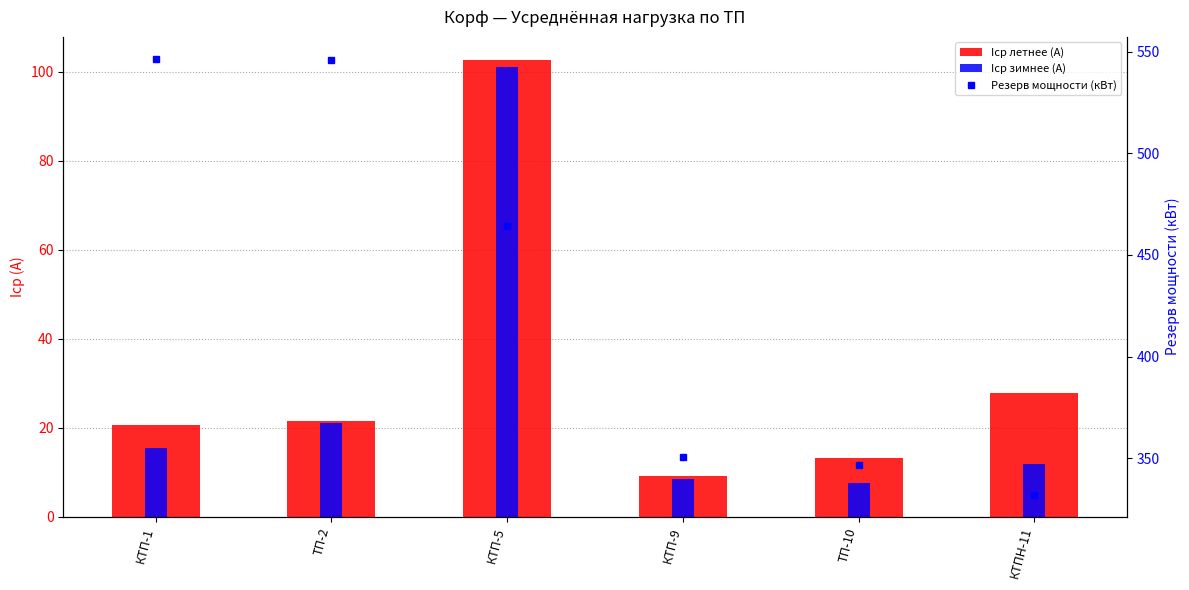

How many distinct data groups are displayed?

3